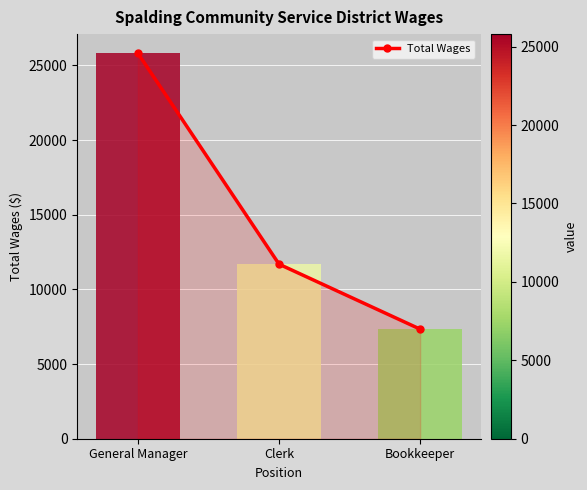

How many data points are less than 11686?

1